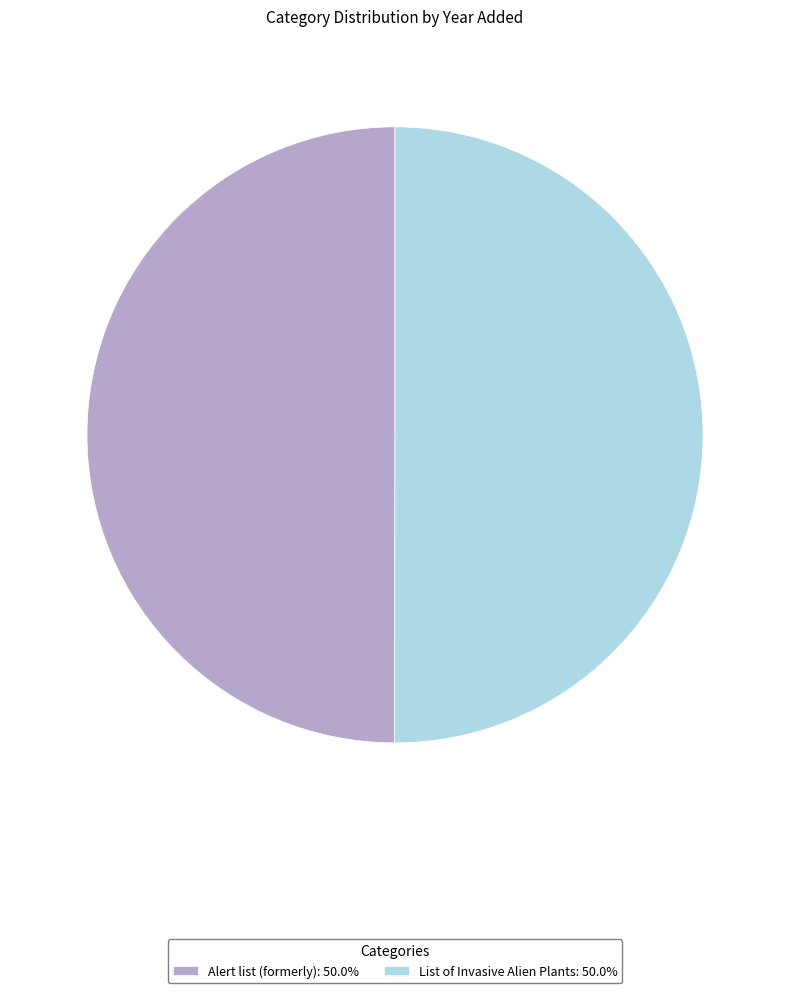

What is the ratio of the value at Alert list (formerly): 50.0% to the value at List of Invasive Alien Plants: 50.0%?

1.0